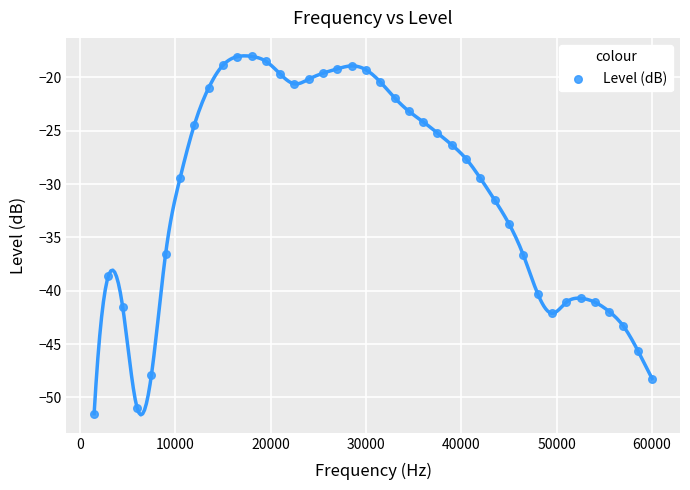

What is the range of X values (max minus min)?

58500.0